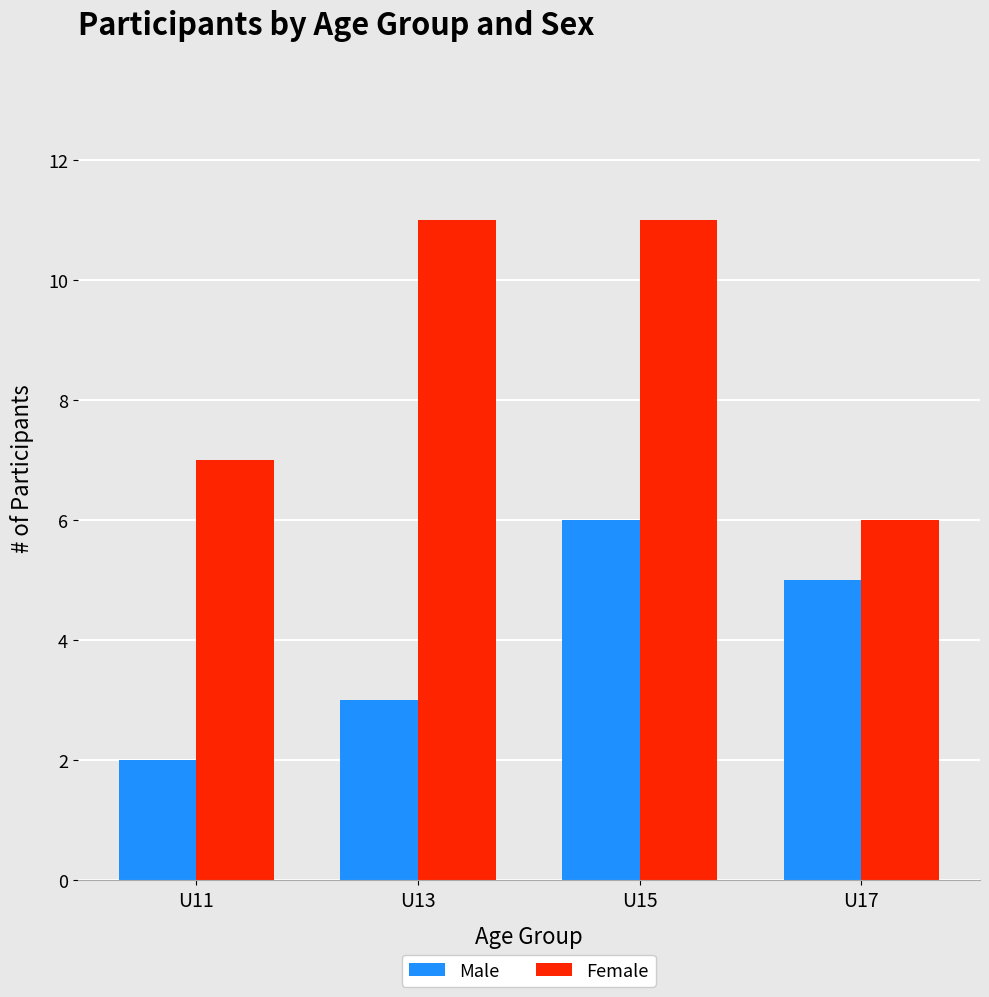

What are all the series names shown in the legend?

Male, Female